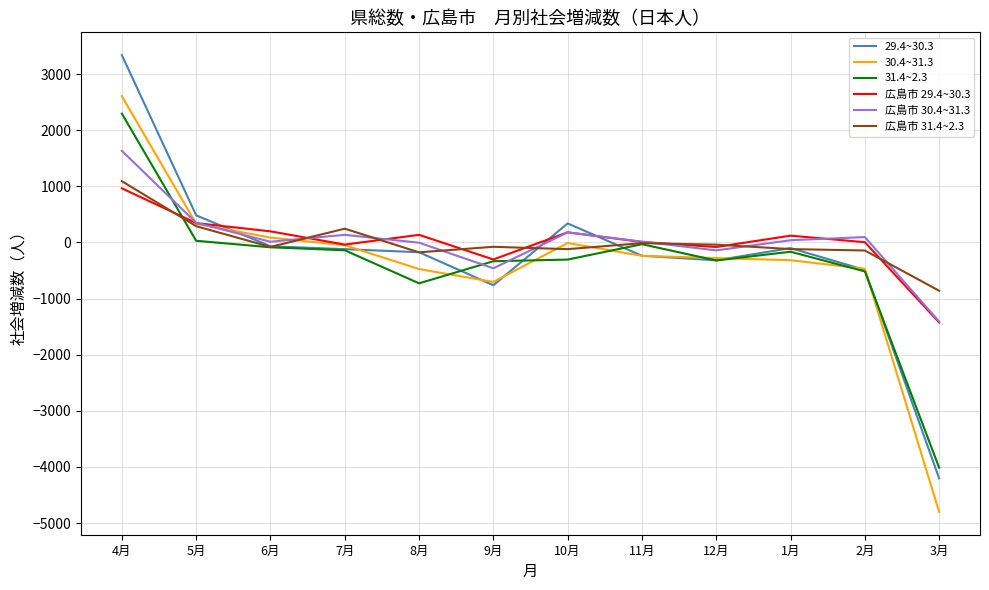

Does the chart have visible grid lines?

Yes